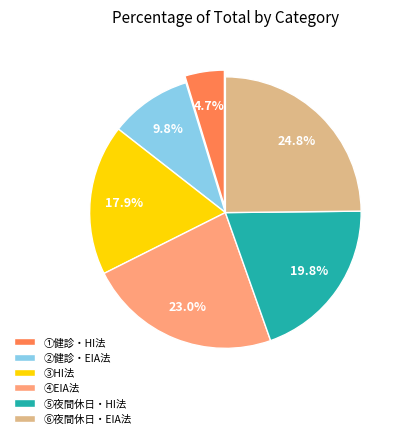

To the nearest percent, what is the combined percentage of ②健診・EIA法 and ⑥夜間休日・EIA法?

35%